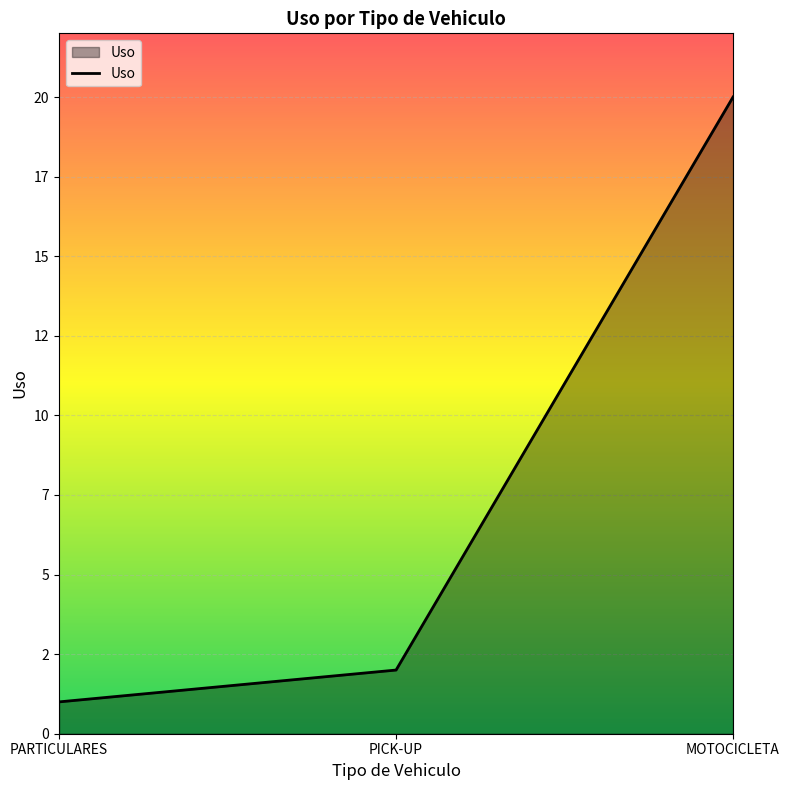

Is it true that the value at PARTICULARES is 0?

False